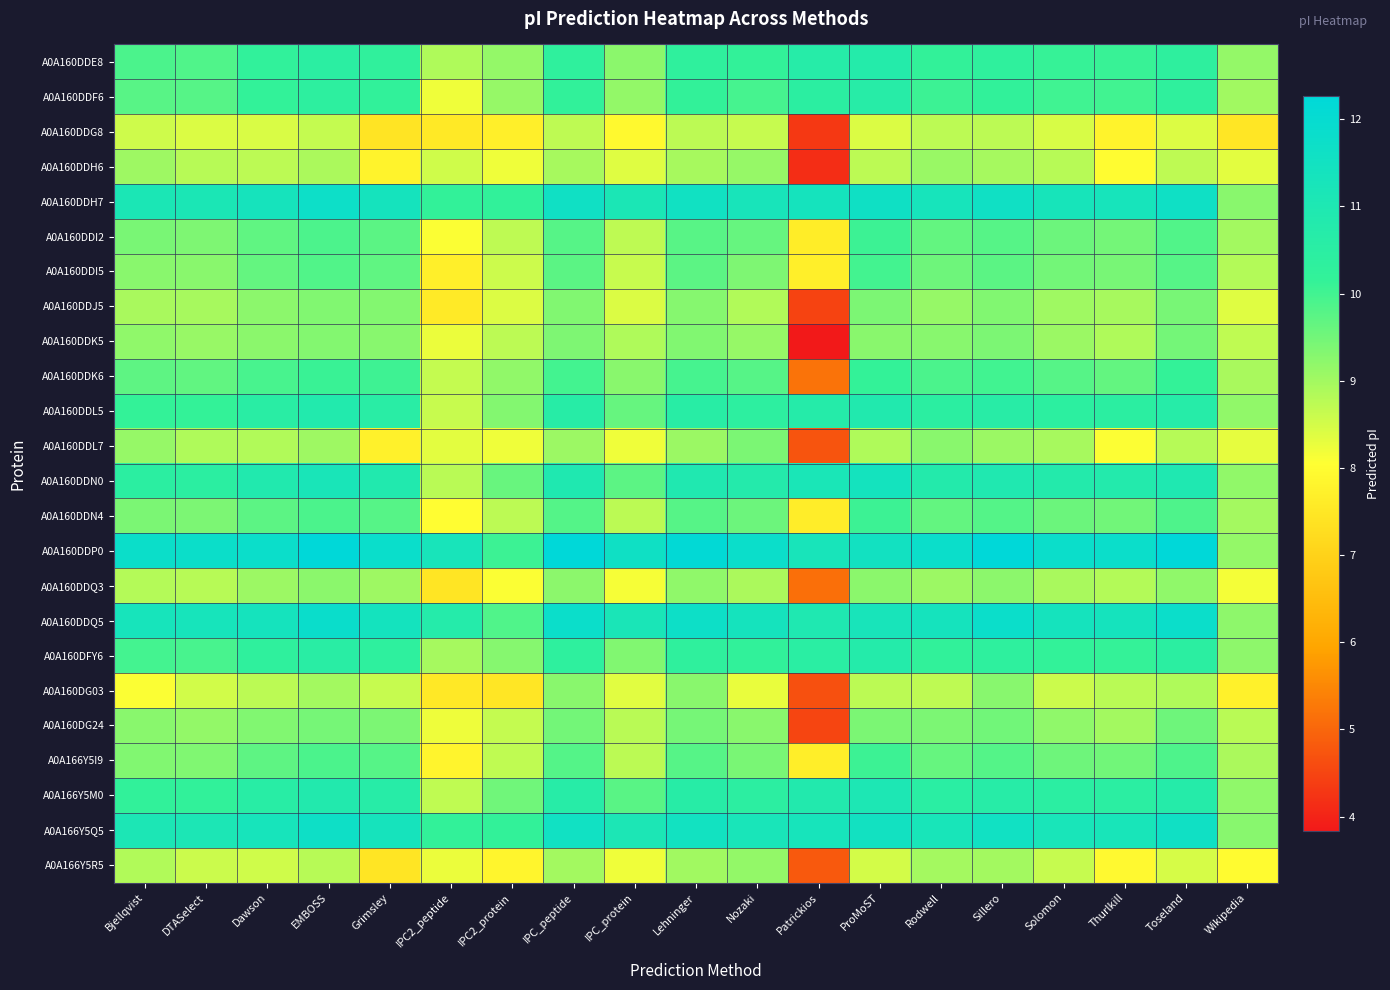

What is the total value across all series at Thurlkill?

231.3